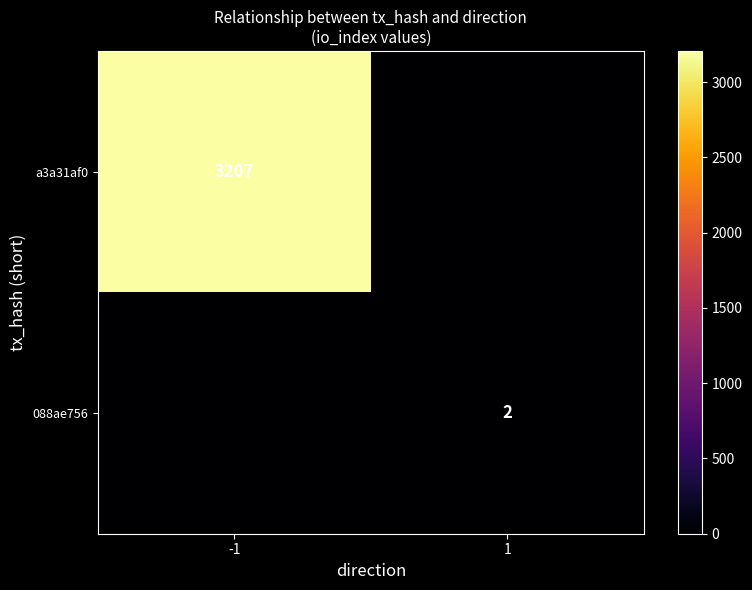

Is it true that a3a31af0 equals 3207 at -1?

True